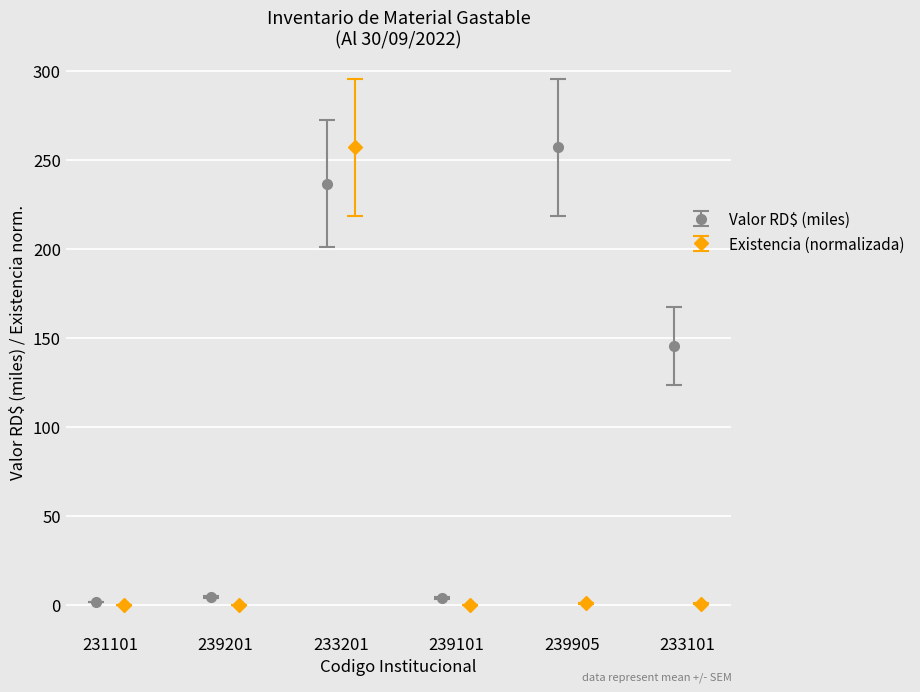

The value at 239101 is 0.0. True or false?

False